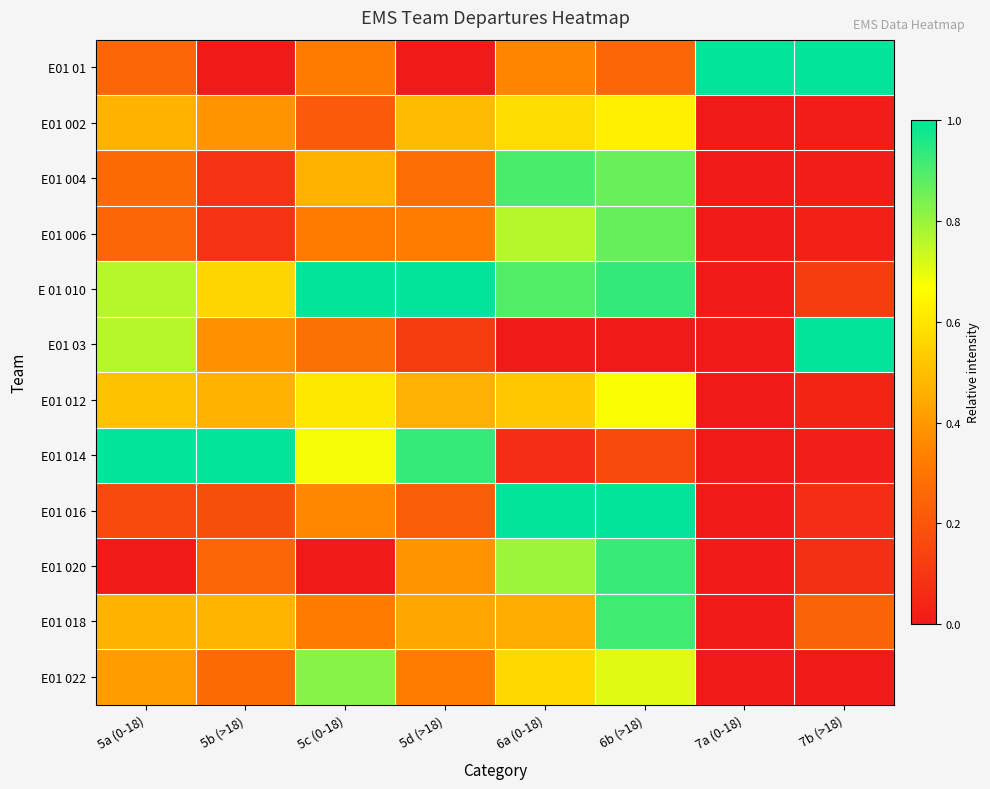

Rank the series at 6a (0-18) from highest to lowest value.

E01 016, E01 004, E 01 010, E01 020, E01 006, E01 002, E01 022, E01 012, E01 018, E01 01, E01 014, E01 03